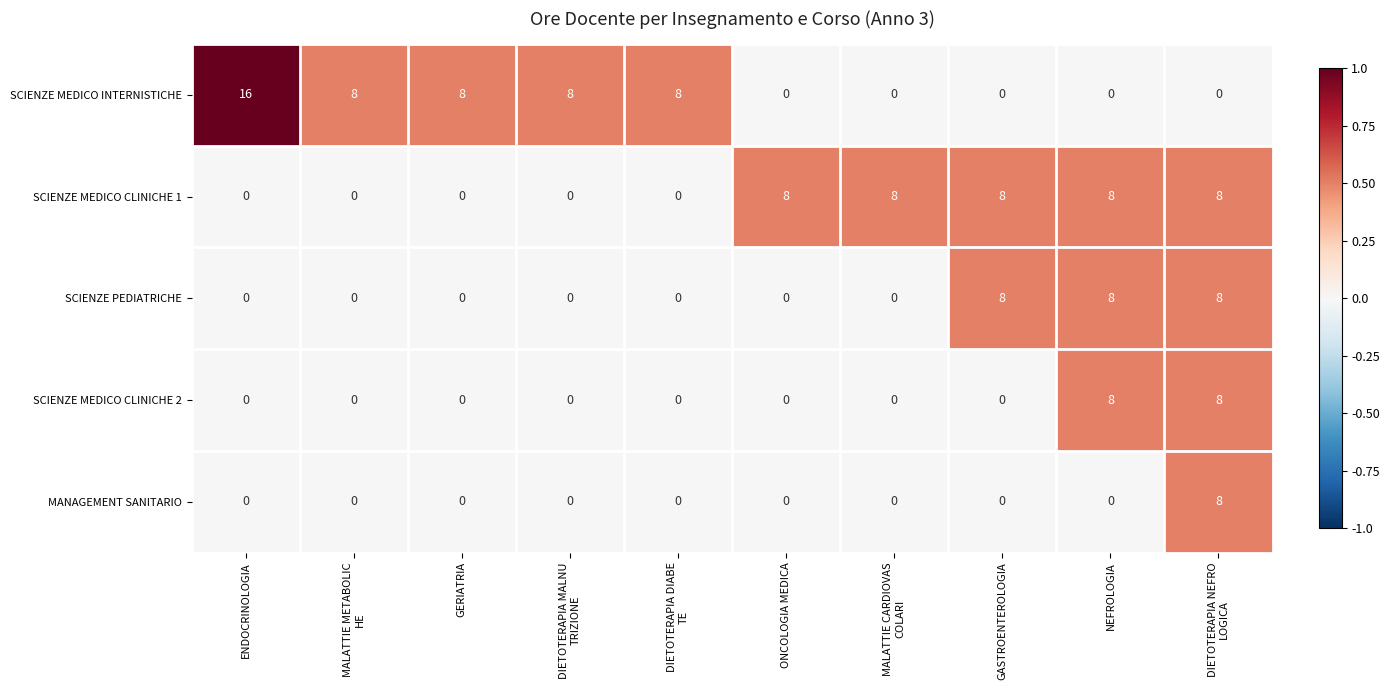

Count the number of data series in this chart.

5